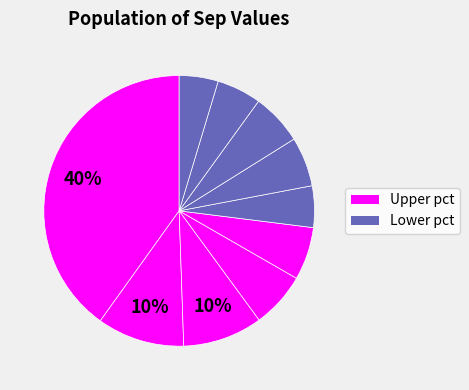

Count the number of slices in the pie.

10